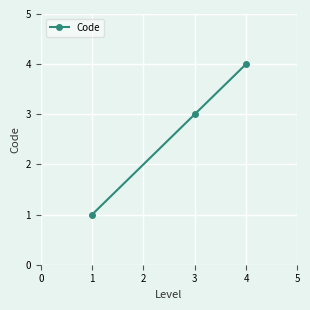

What is the value of the 2nd point from the left?

3